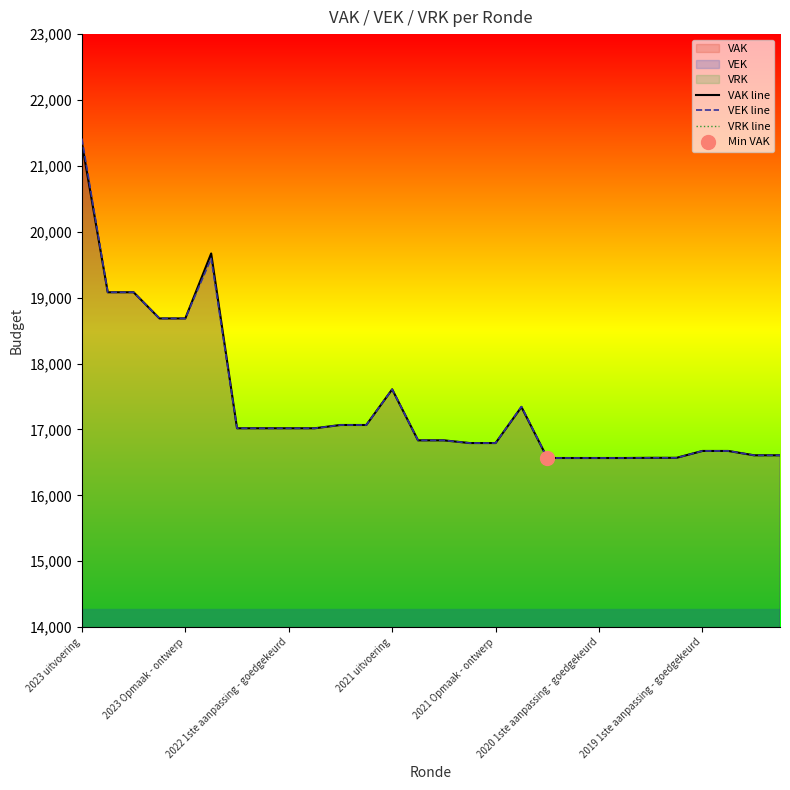

Which category has the highest value in the VAK line series?

2023 uitvoering